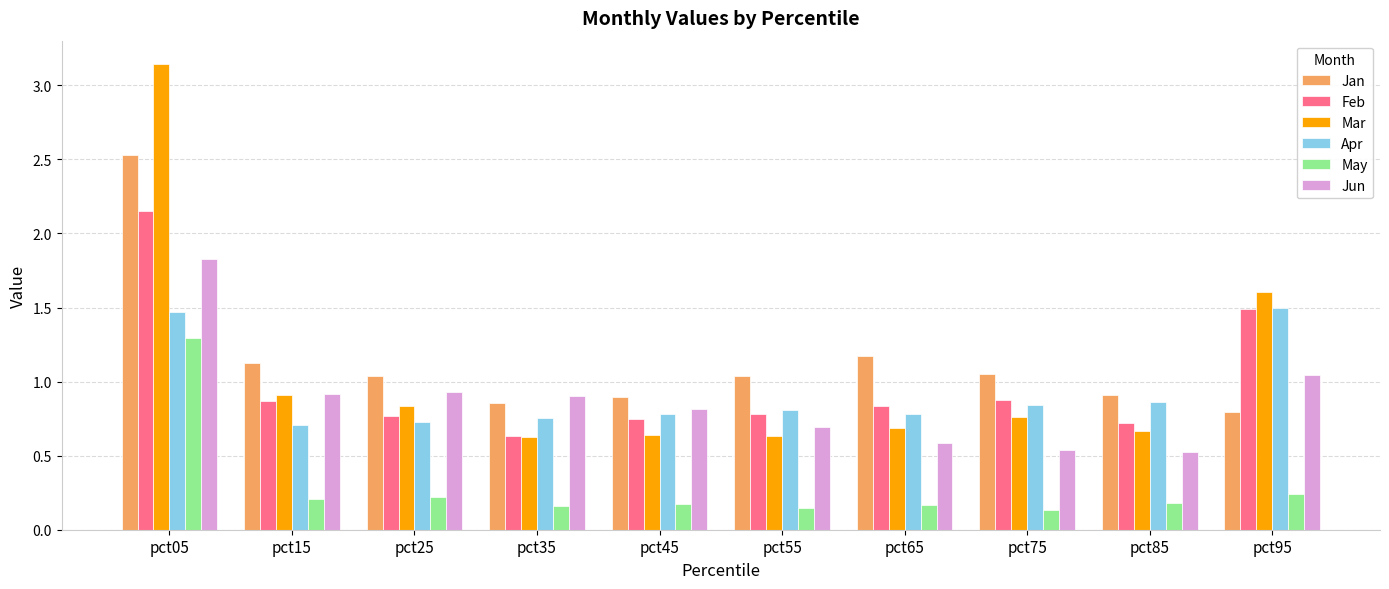

Rank the series by their maximum value, from lowest to highest.

May, Apr, Jun, Feb, Jan, Mar